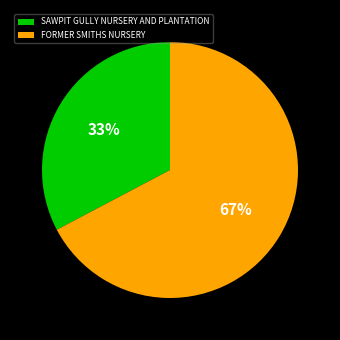

Does SAWPIT GULLY NURSERY AND PLANTATION account for over 50% of the chart?

No